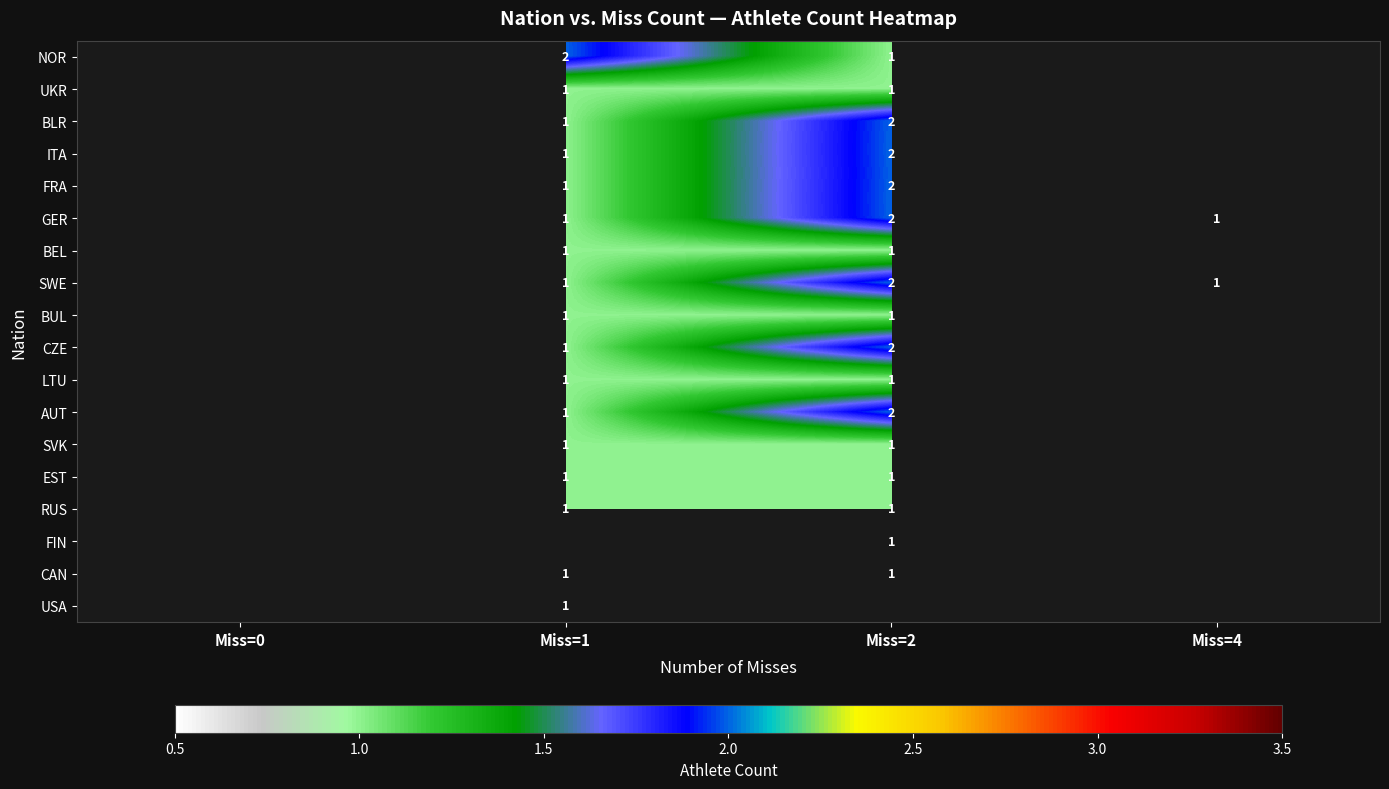

The value of ITA at Miss=2 is 2. True or false?

True